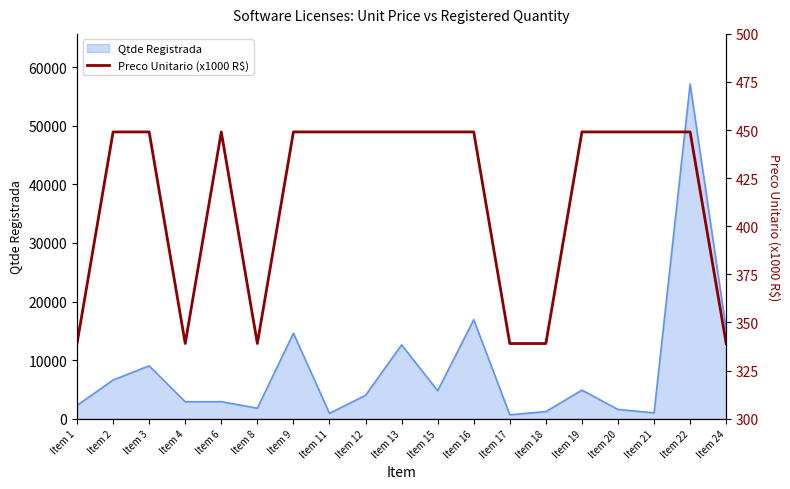

Does the chart display data point markers on the line(s)?

No